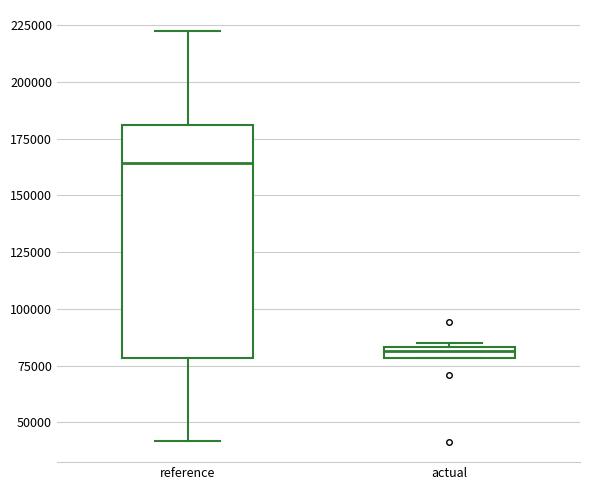

Comparing the boxes themselves (not the whiskers), which one is the tallest?

reference